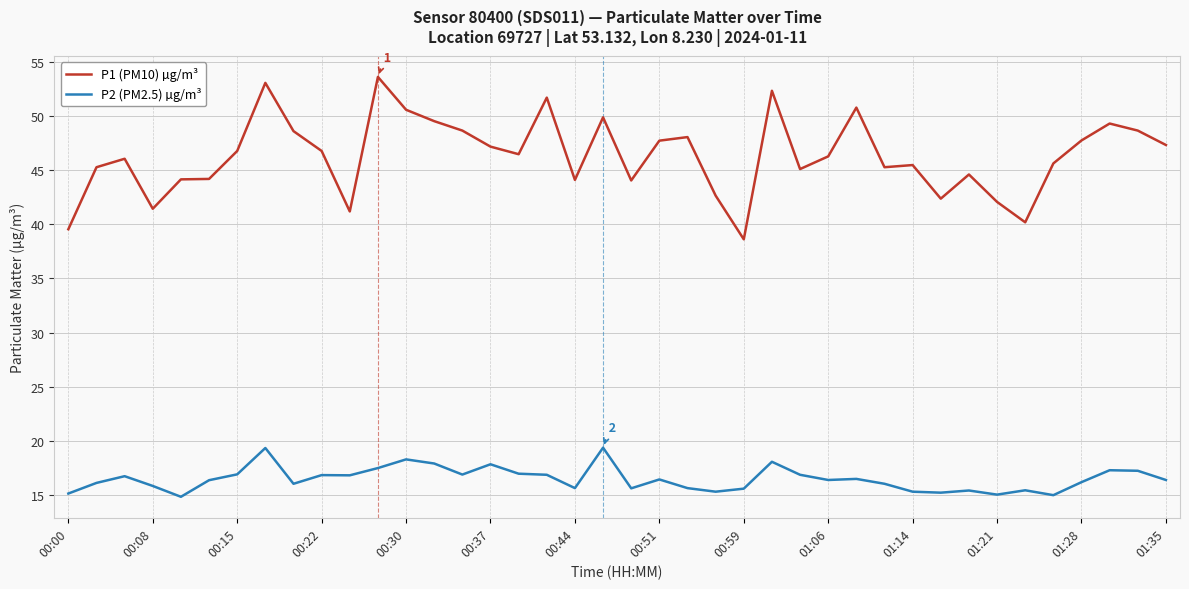

What is the difference between the maximum and minimum values in the P1 (PM10) µg/m³ series?

15.0